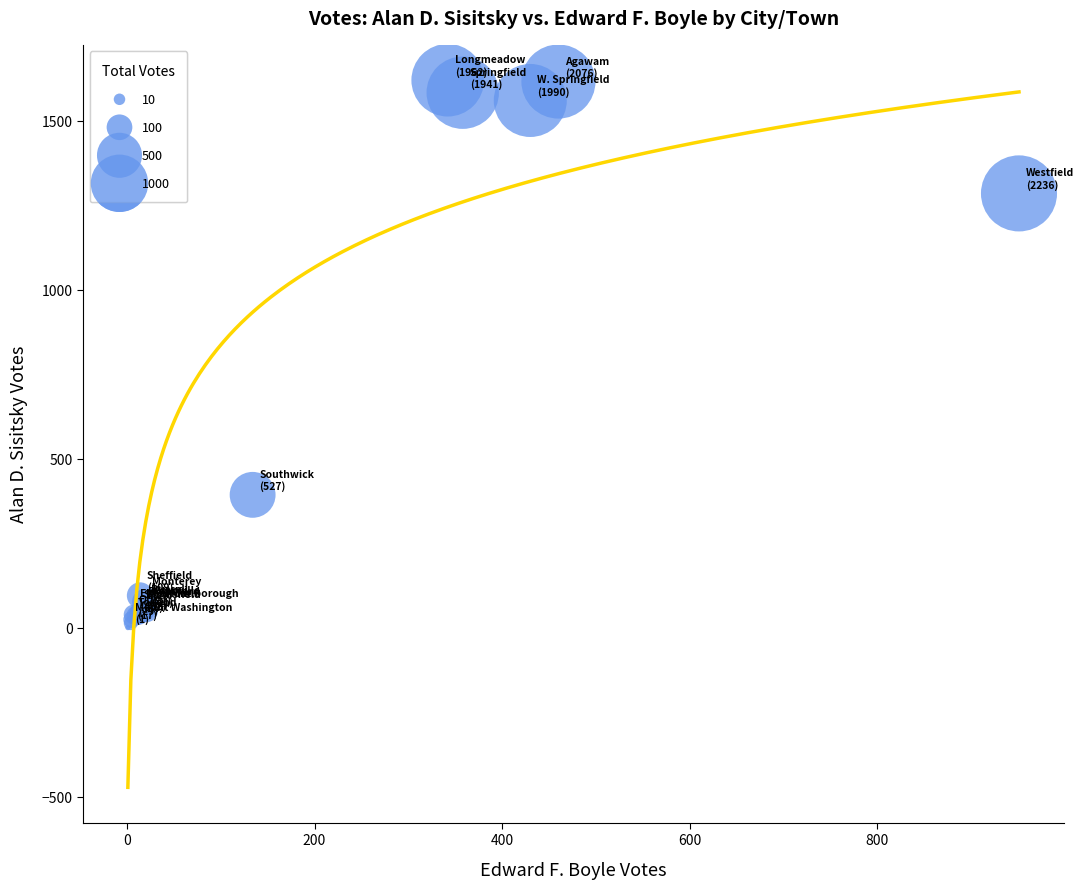

What Y value in the scatter plot is closest to 810?

393